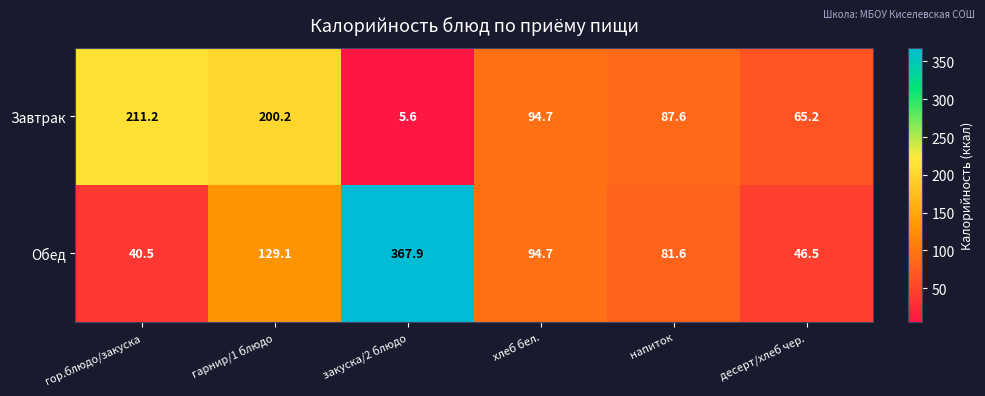

What is the difference between the Завтрак values at гор.блюдо/закуска and десерт/хлеб чер.?

146.0